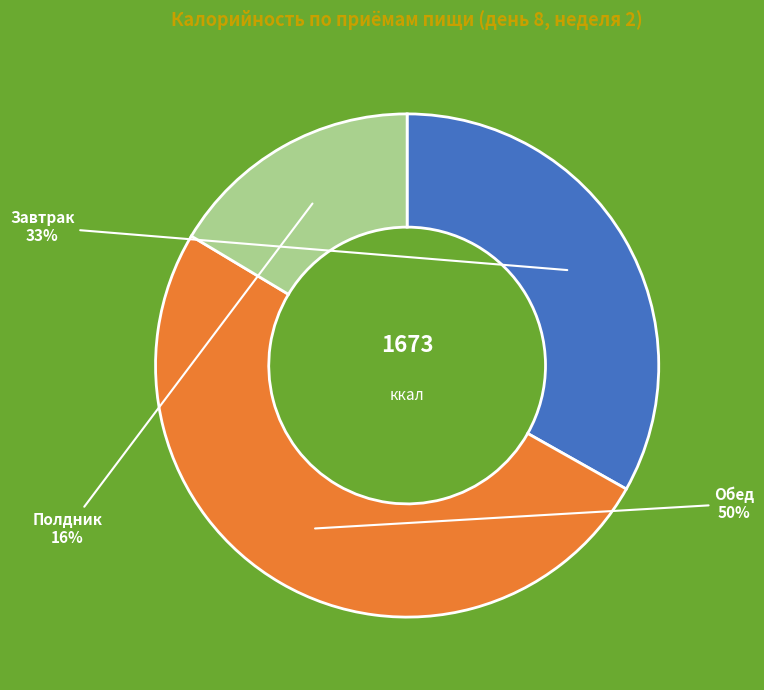

To the nearest percent, what is the average slice percentage?

33%